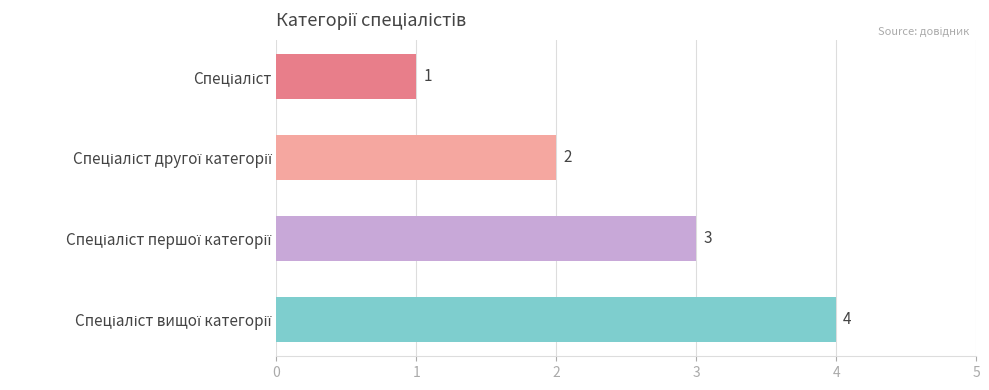

How many categories are shown in the chart?

4